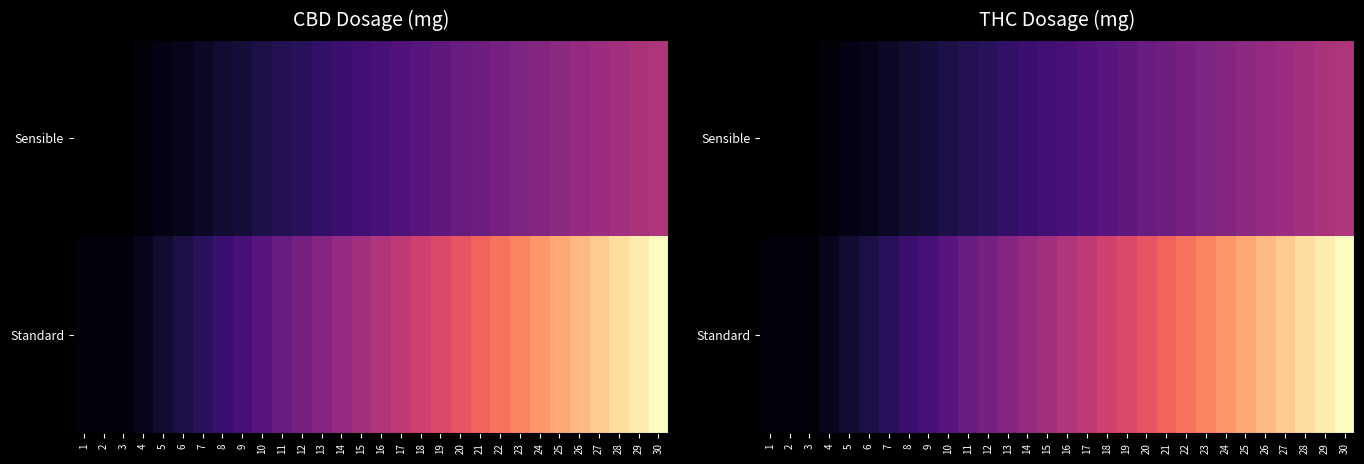

Which has a higher value, 9 or 22?

22